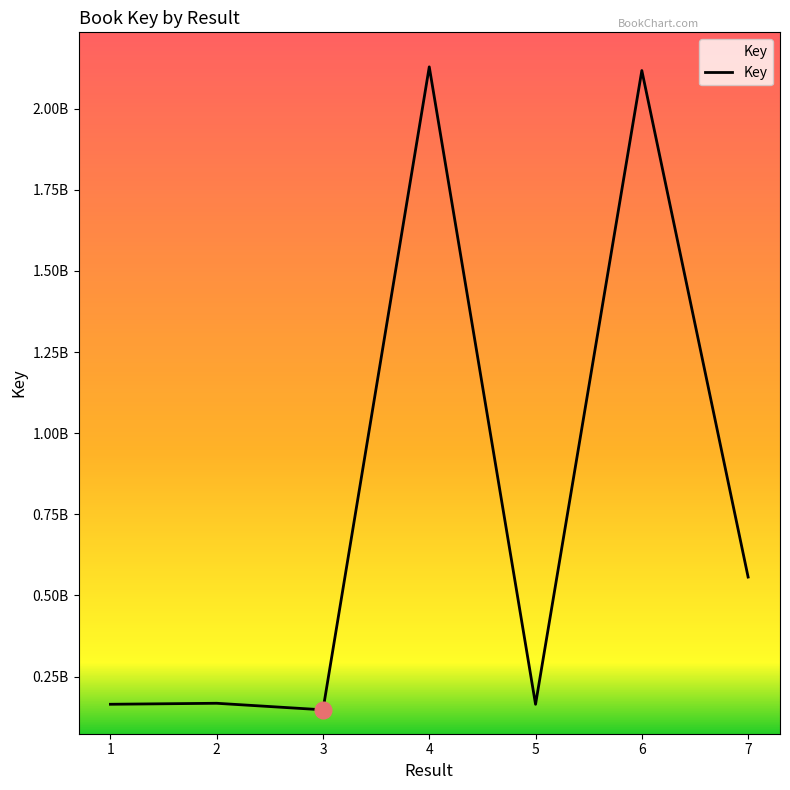

Does the chart have visible grid lines?

No